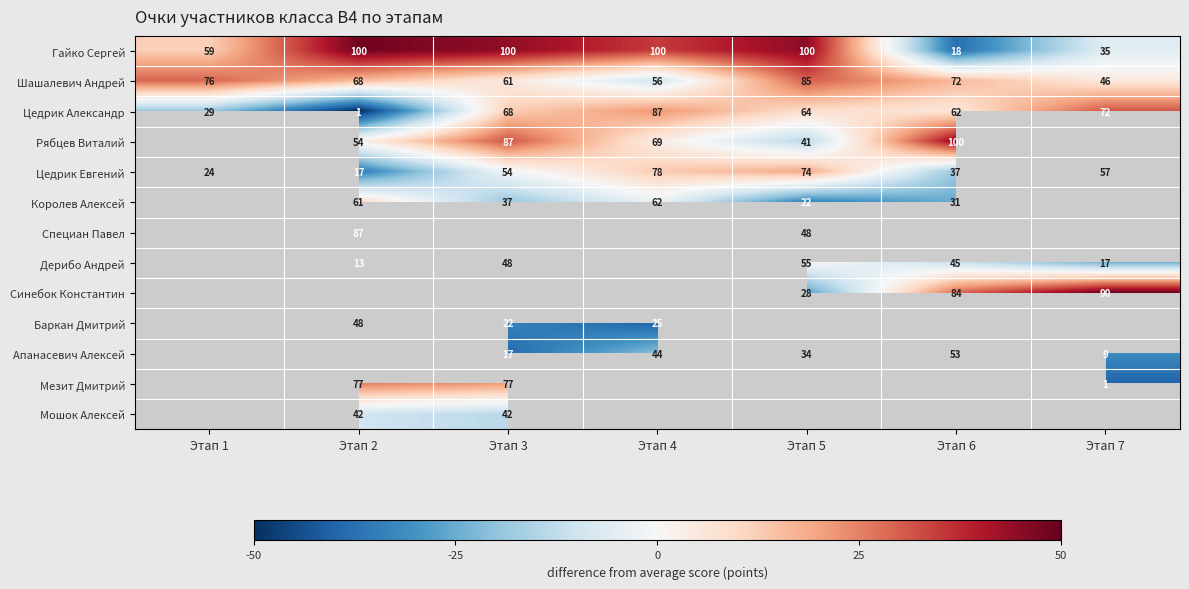

What is the maximum value for Шашалевич Андрей?

85